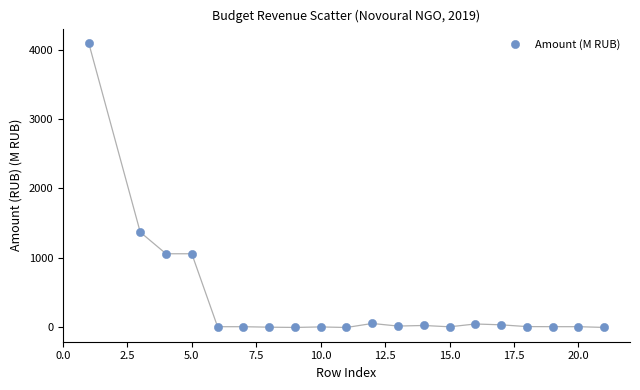

What is the range of X values (max minus min)?

20.0